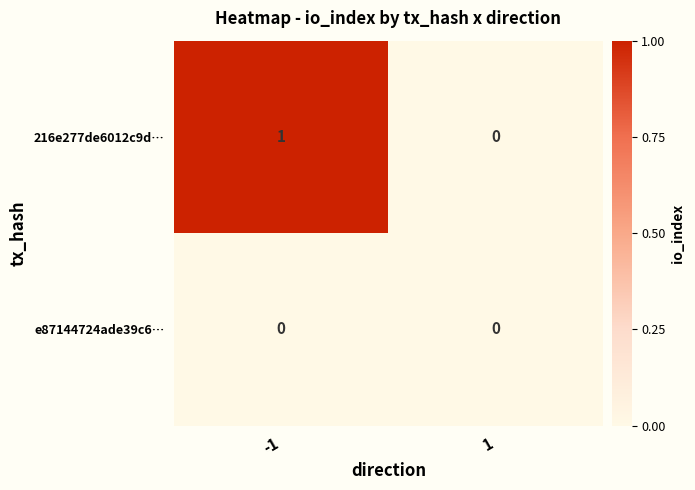

Count the number of data series in this chart.

2